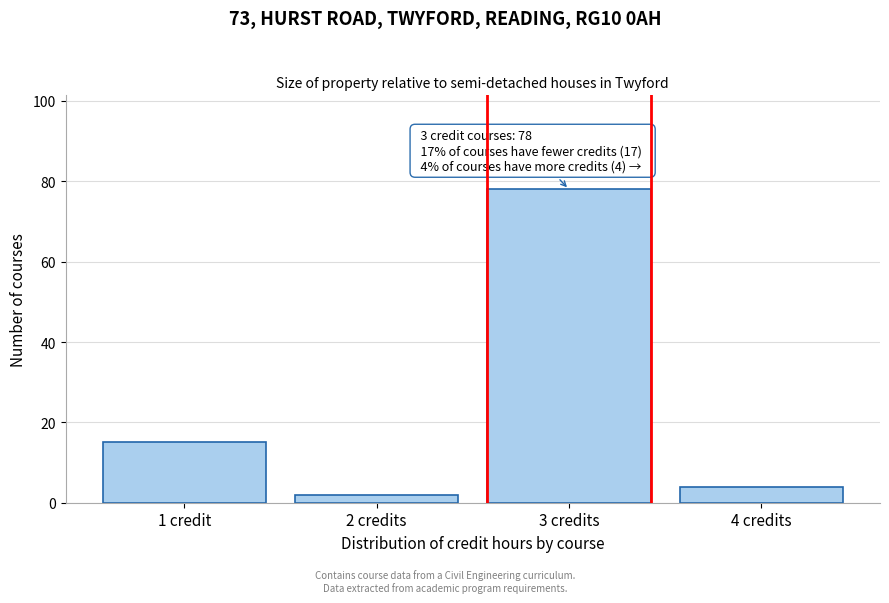

Reading right to left, transcribe all the data shown in this chart.

4 credits=4	3 credits=78	2 credits=2	1 credit=15